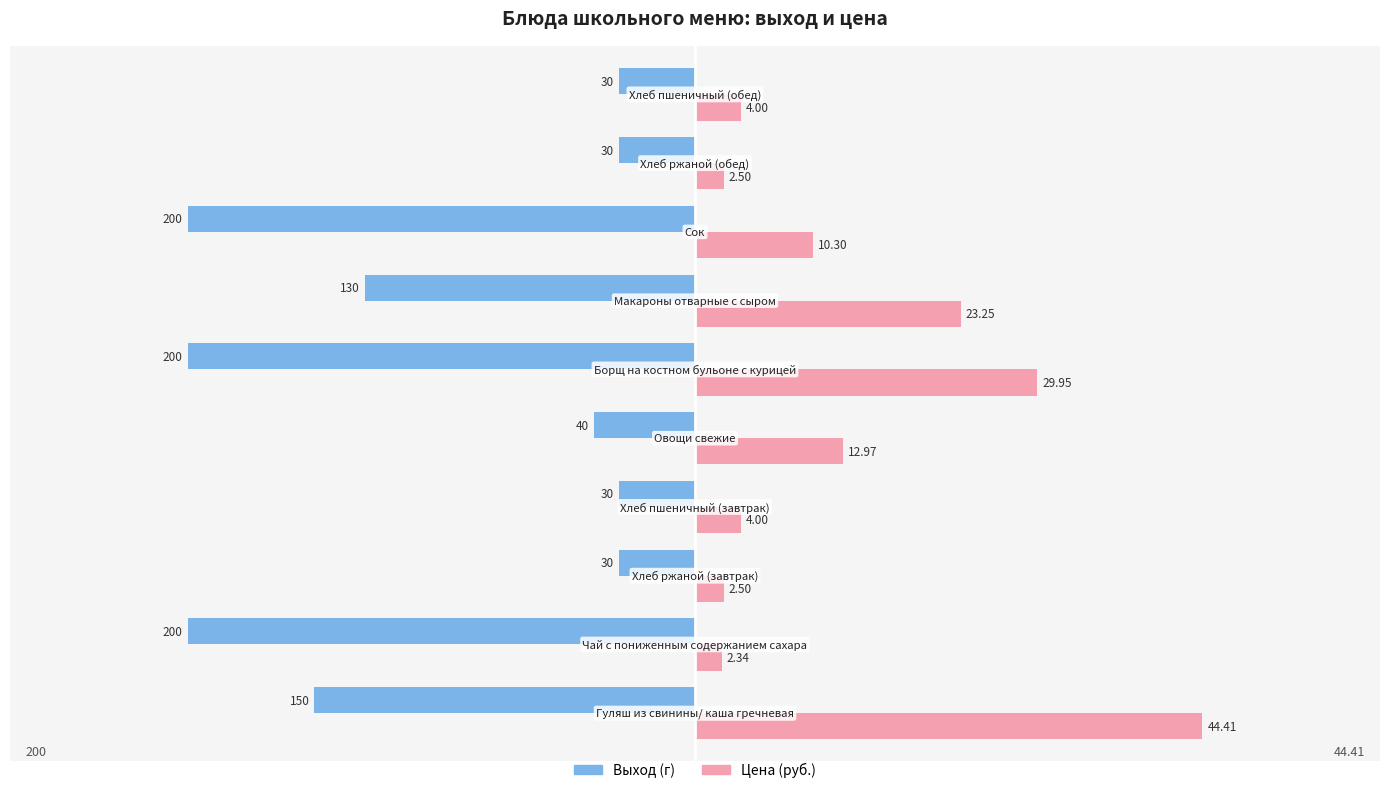

What are all the series names shown in the legend?

Выход (г), Цена (руб.)